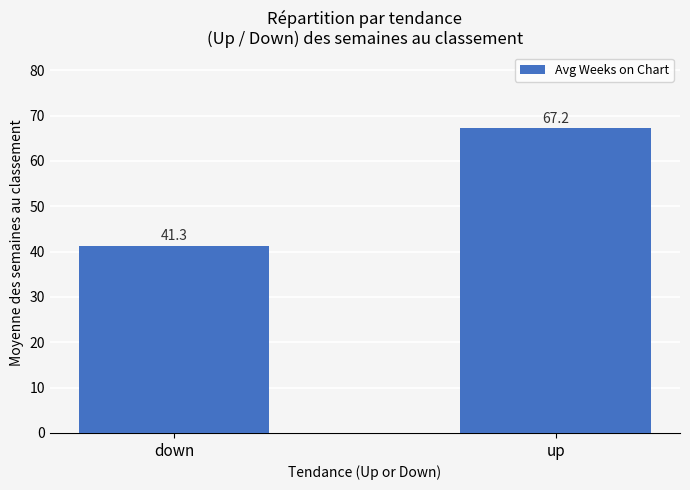

What is the ratio of the value at up to the value at down?

1.6